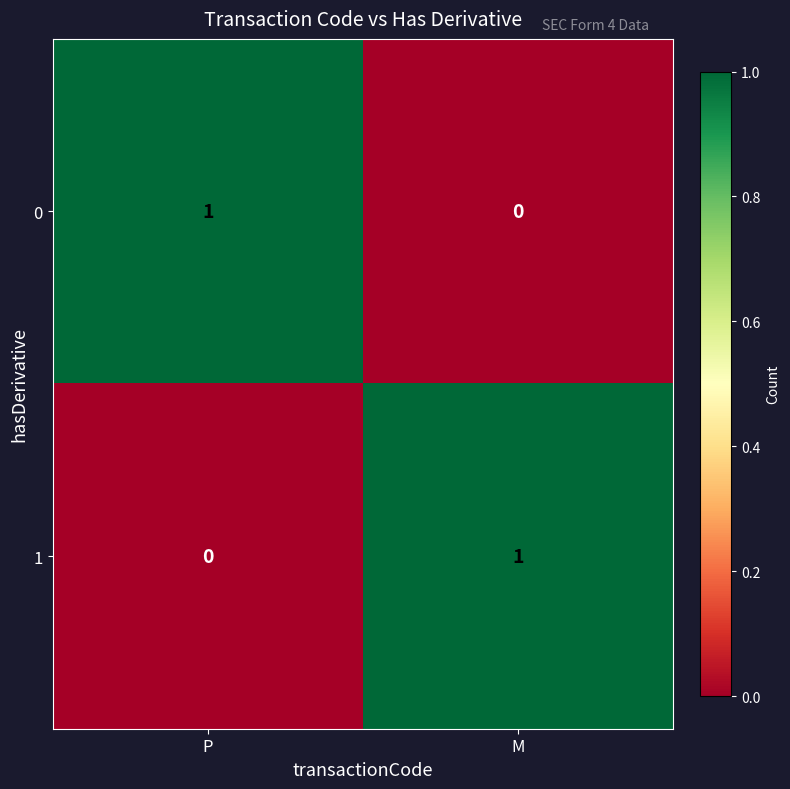

Where is 1 nearest to the value 0?

P